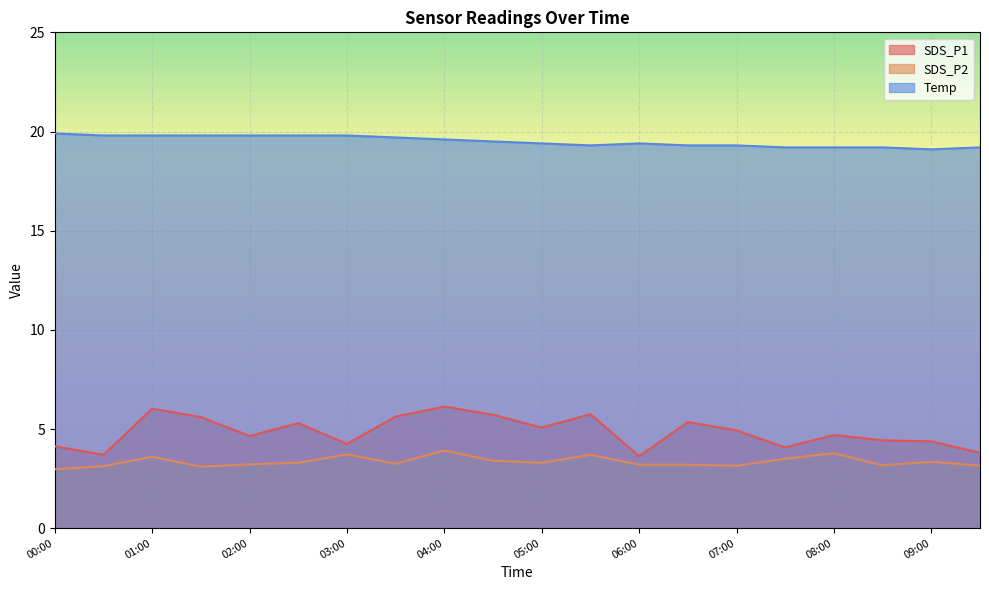

What is the label of the 18th point from the right?

01:00